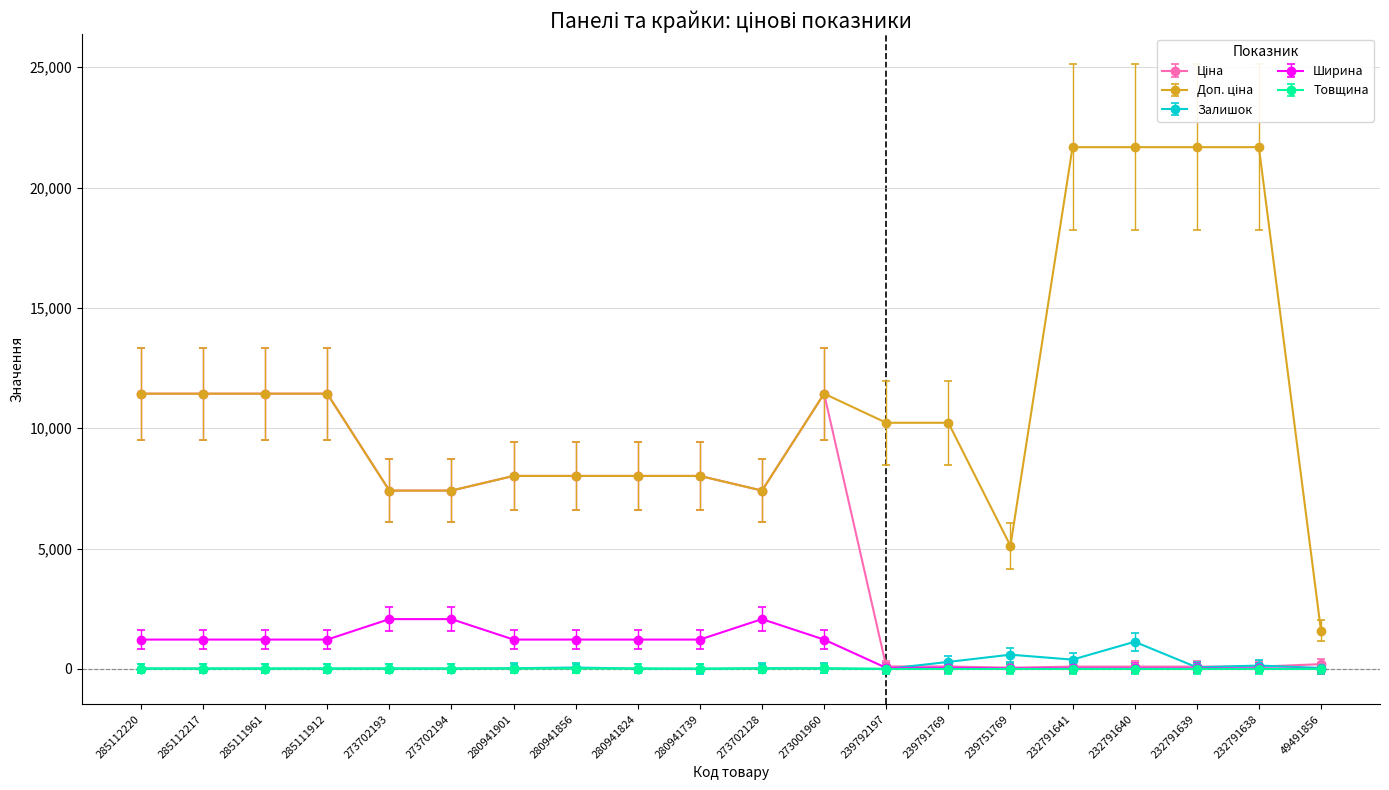

At how many categories does at least one series exceed 16918?

4